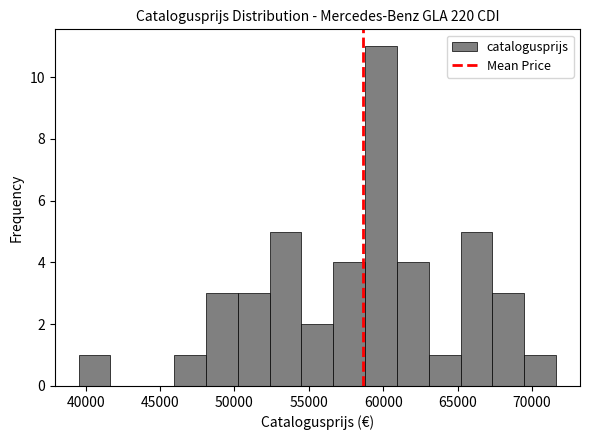

Over which range of the x-axis is the bar tallest?

59000 to 61000